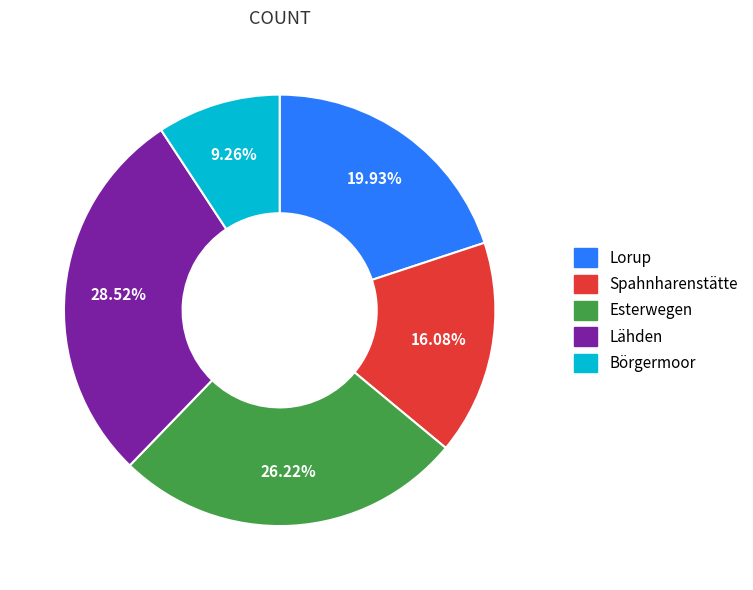

Do Lorup and Esterwegen together represent more than half of the pie?

No